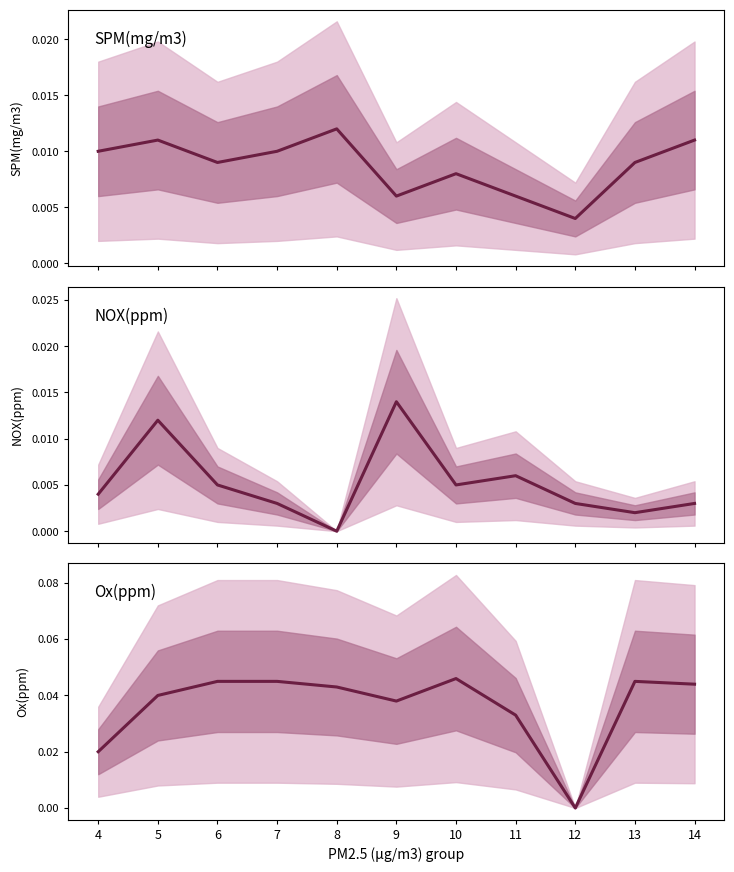

How many values in the Ox(ppm) series exceed 0?

10